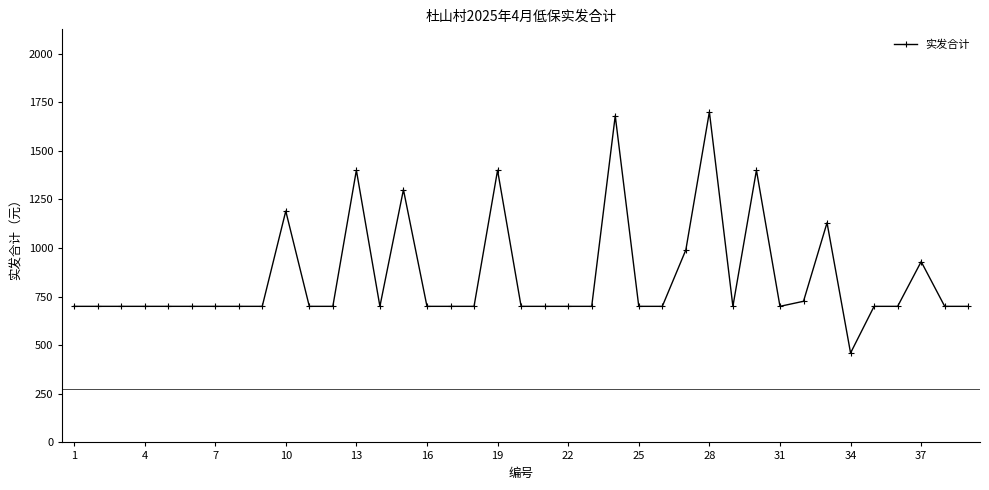

What is the smallest value displayed?

460